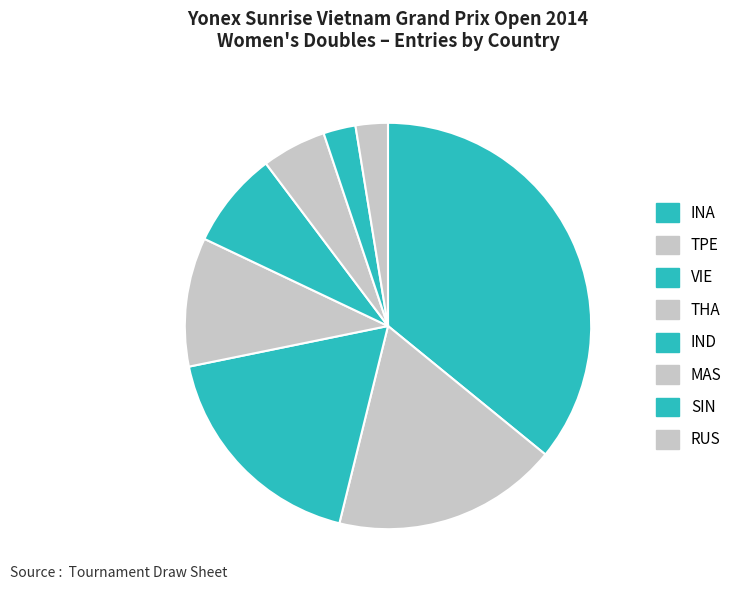

Which category has the biggest portion of the pie?

INA